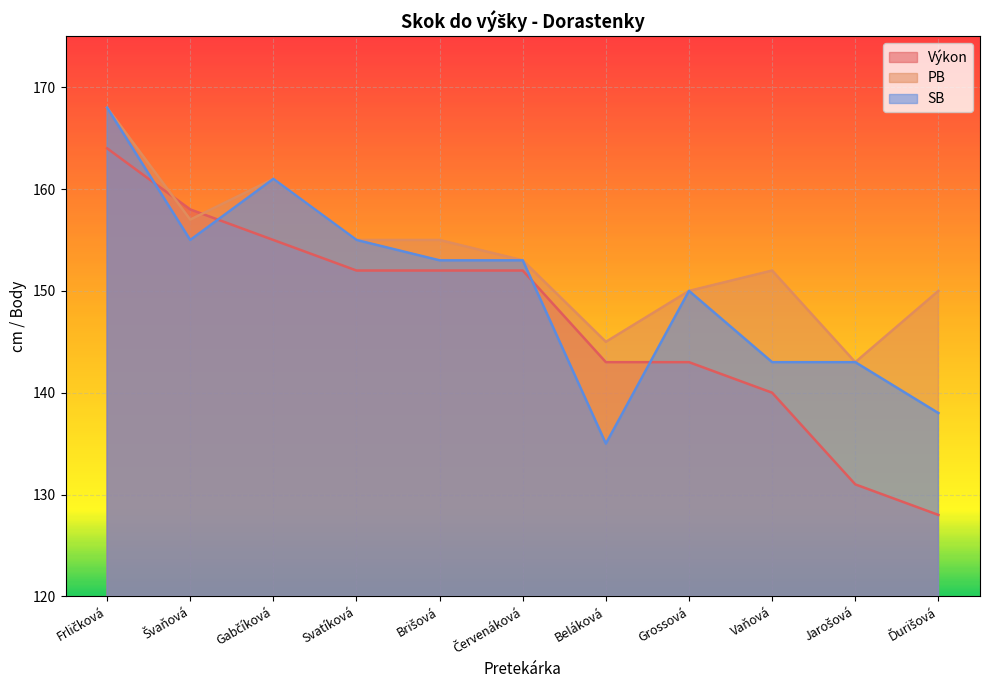

Between Beláková and Jarošová, which series saw the biggest shift?

Výkon